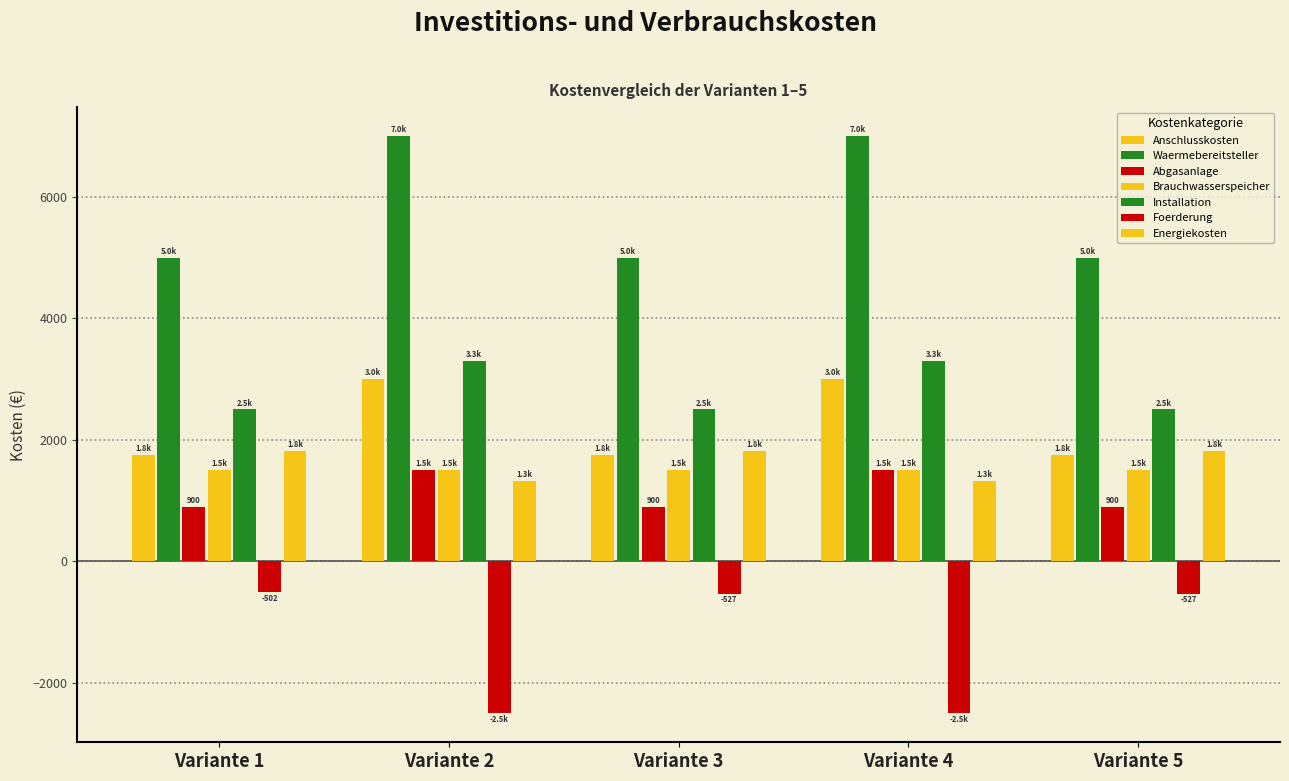

Count the number of data series in this chart.

7